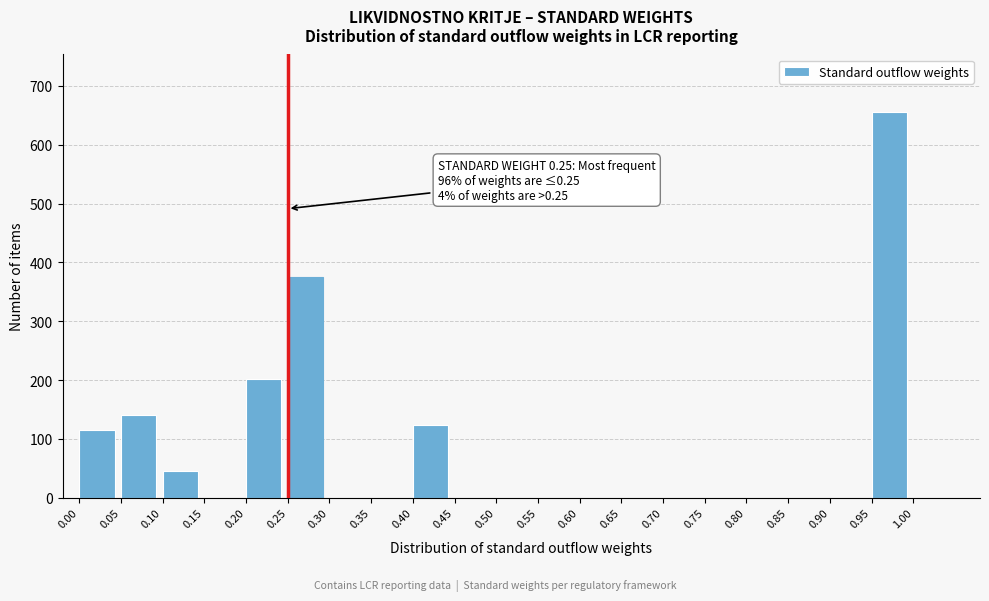

Reading left to right, what are all the values shown in this chart?

0.00=115	0.05=140	0.10=45	0.15=0	0.20=202	0.25=375	0.30=0	0.35=0	0.40=123	0.45=0	0.50=0	0.55=0	0.60=0	0.65=0	0.70=0	0.75=0	0.80=0	0.85=0	0.90=0	0.95=655